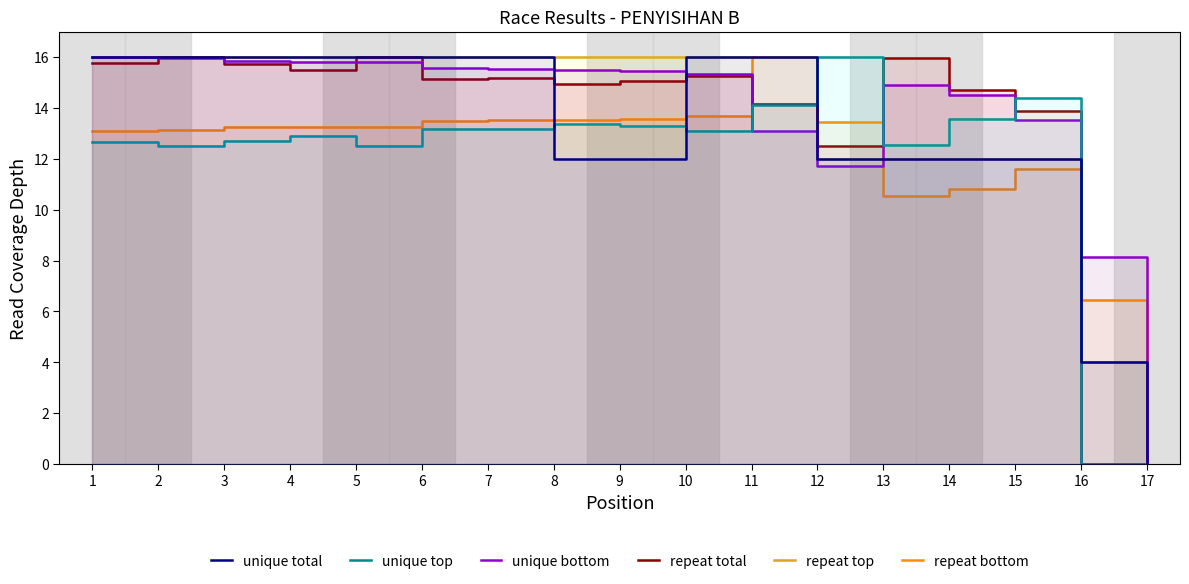

True or false: unique top and unique bottom cross at least once.

True